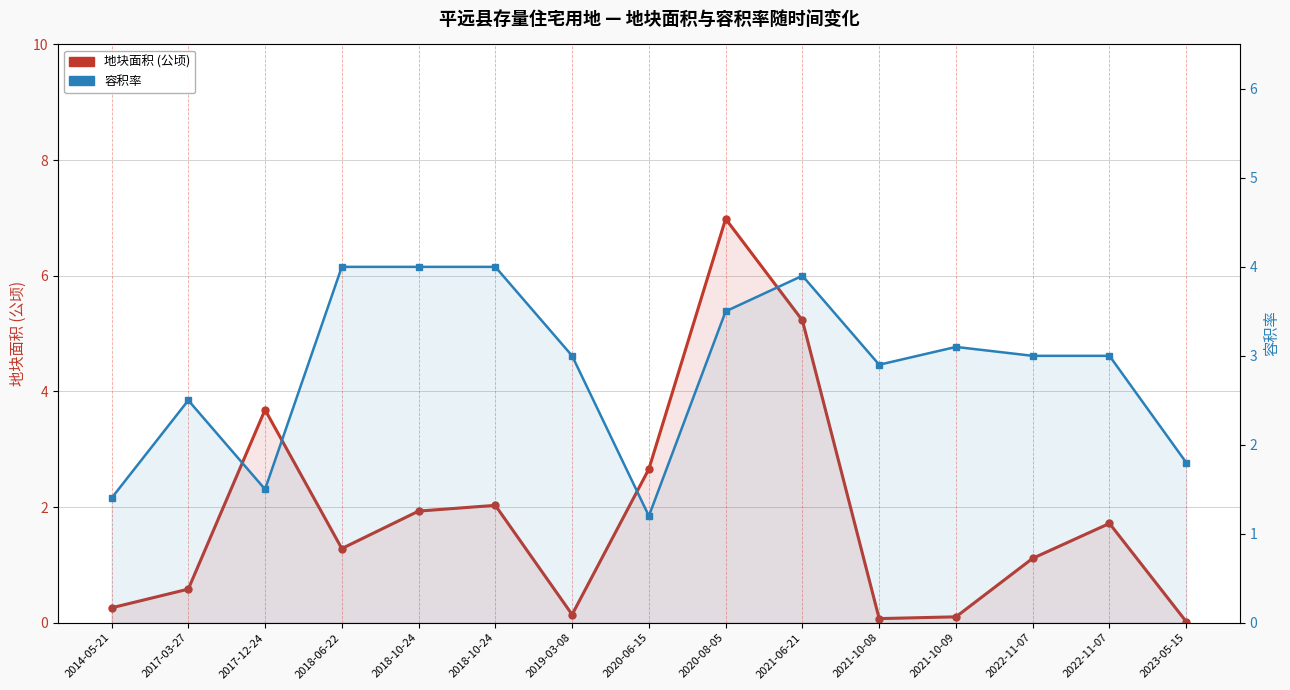

True or false: 地块面积 (公顷) has a value of 0.0 at 2021-10-08.

False